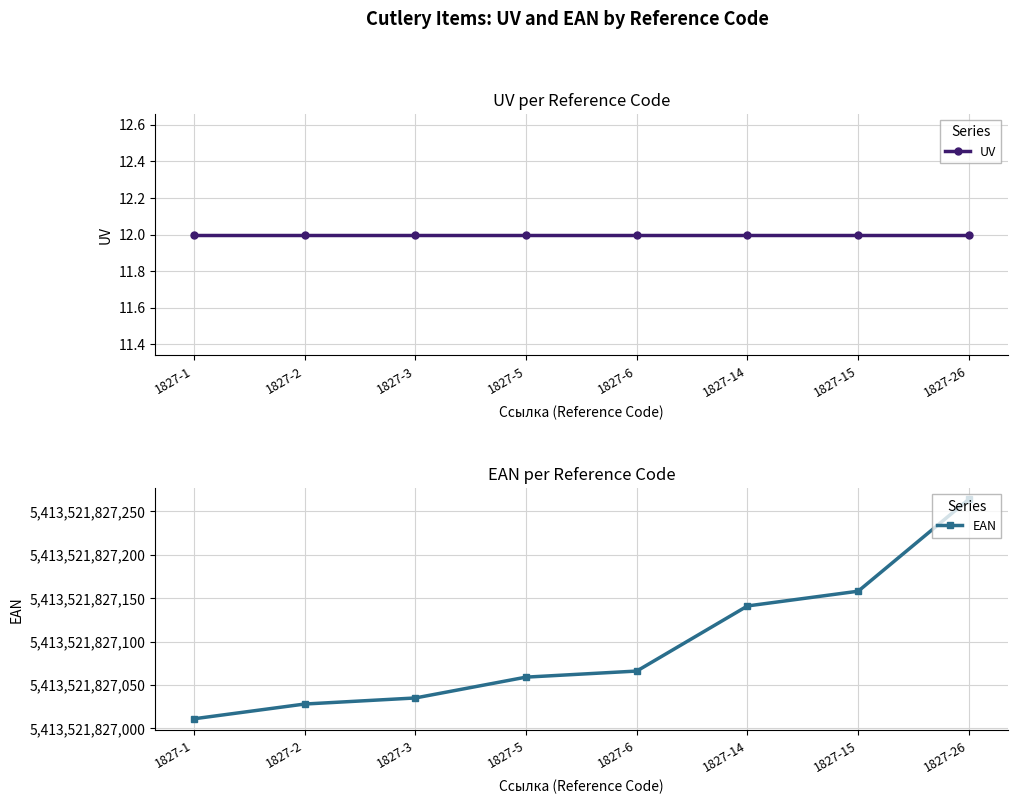

At how many categories does at least one series exceed 4595226862494?

8